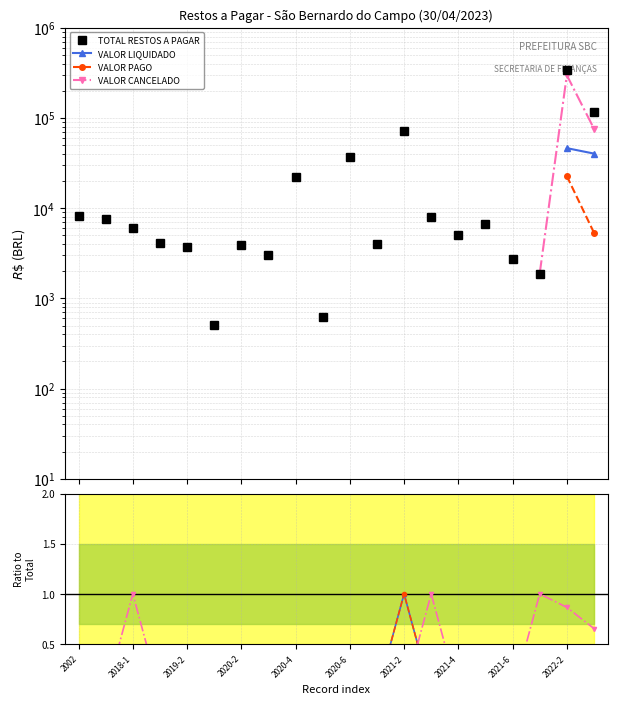

What is the sum of all TOTAL RESTOS A PAGAR values?

659821.9